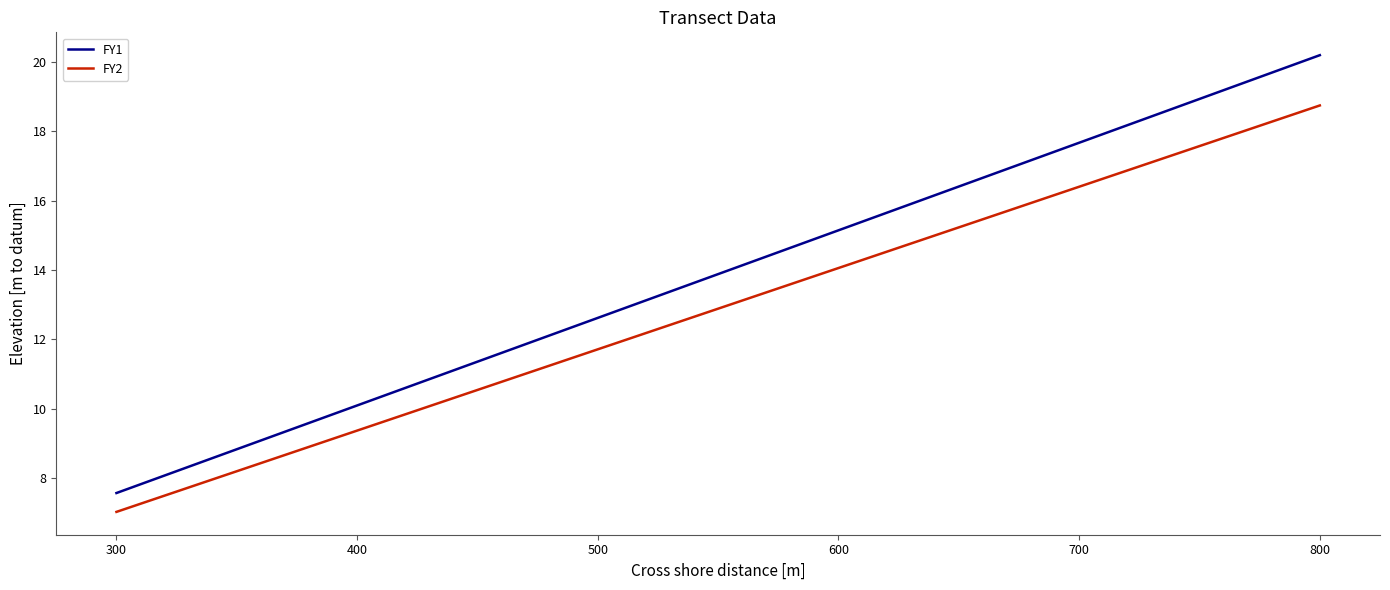

Which series has the largest total across all categories?

FY1